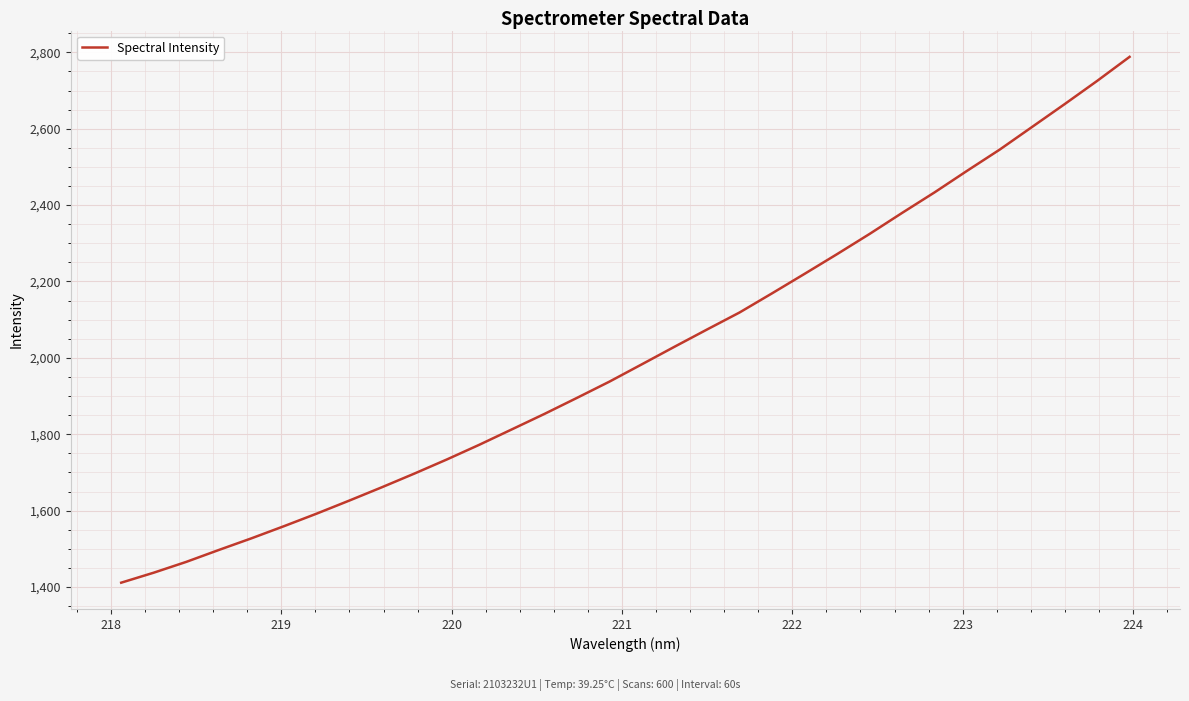

What is the minimum value shown in the chart?

1411.3